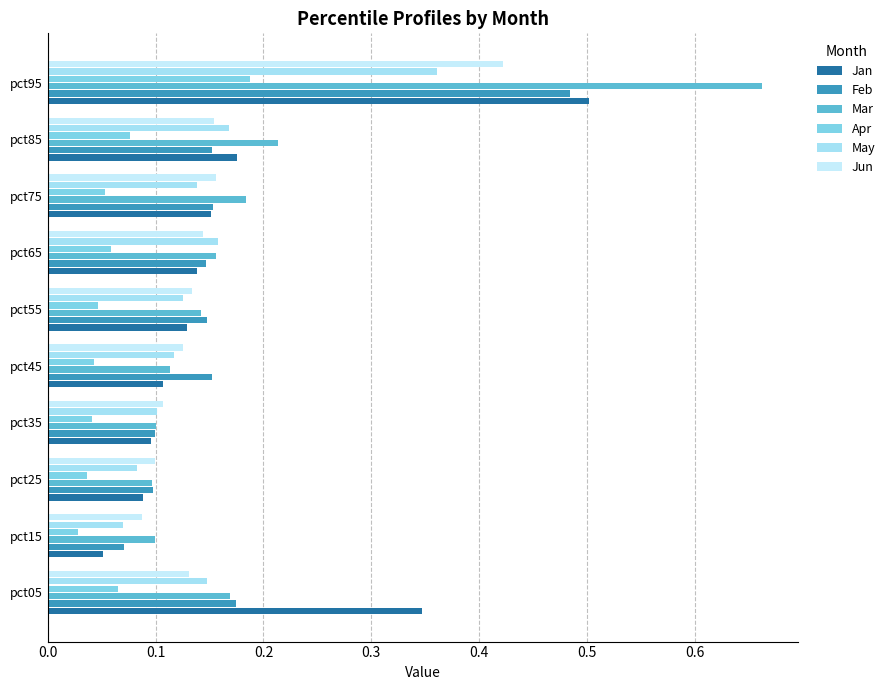

What is the greatest value displayed?

0.7